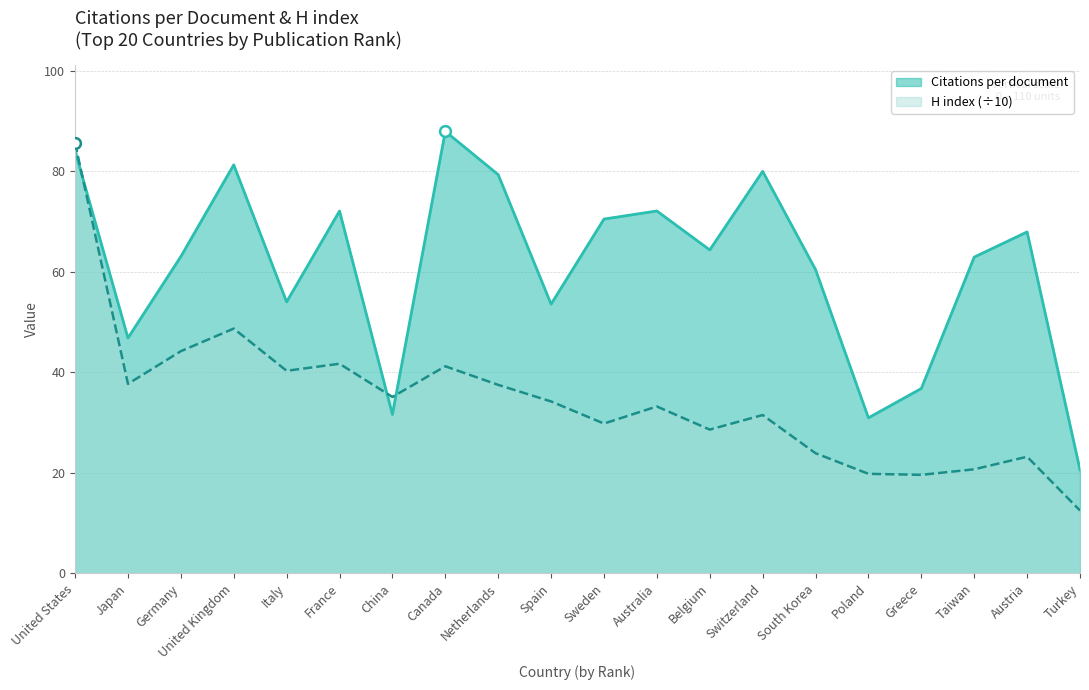

Which series has the largest total across all categories?

Citations per document